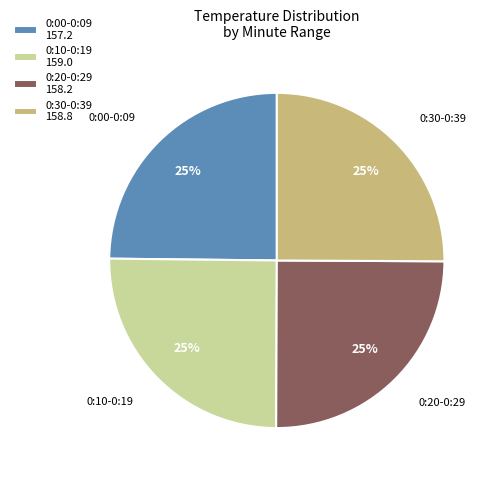

Approximately how many times larger is the value at 0:10-0:19 159.0 compared to 0:00-0:09 157.2?

1.0